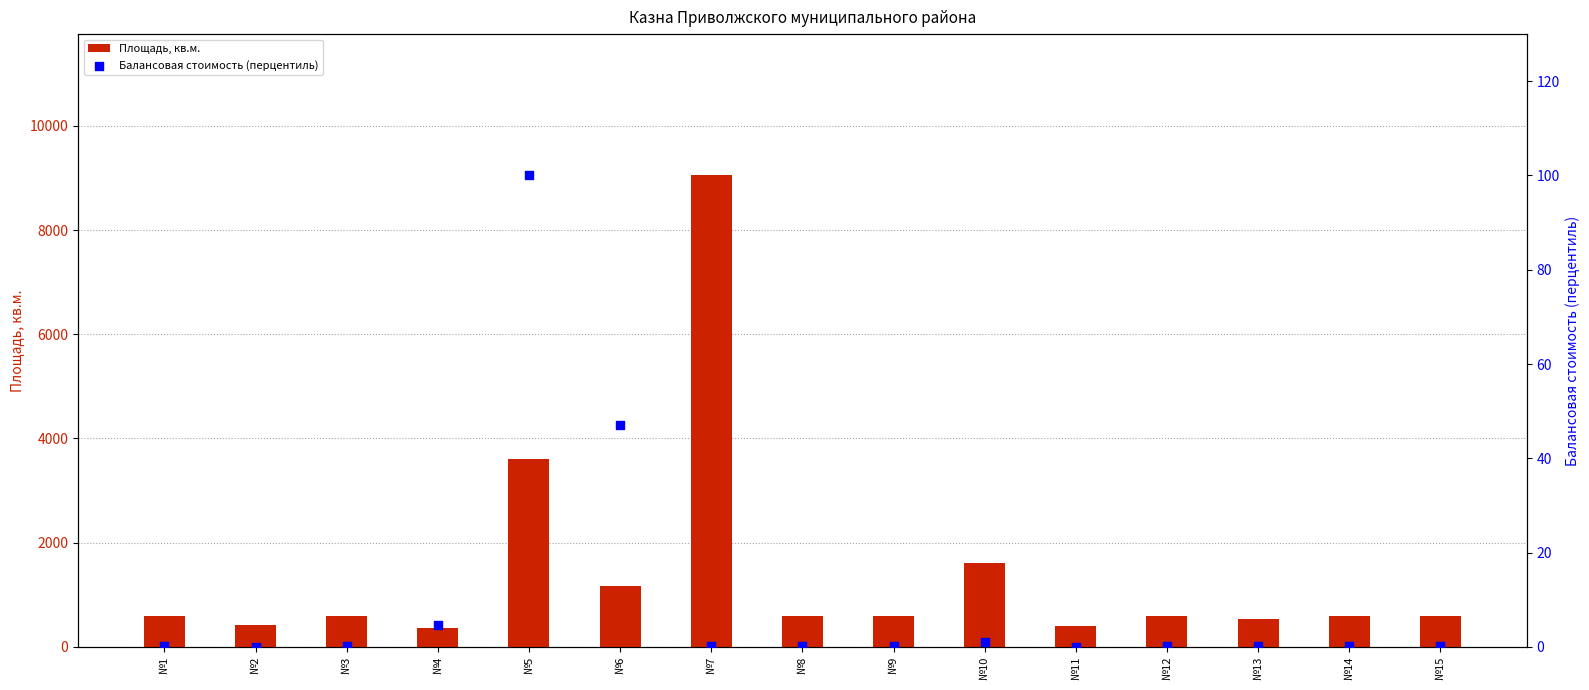

Which series has the largest Y range (max minus min)?

Площадь, кв.м.